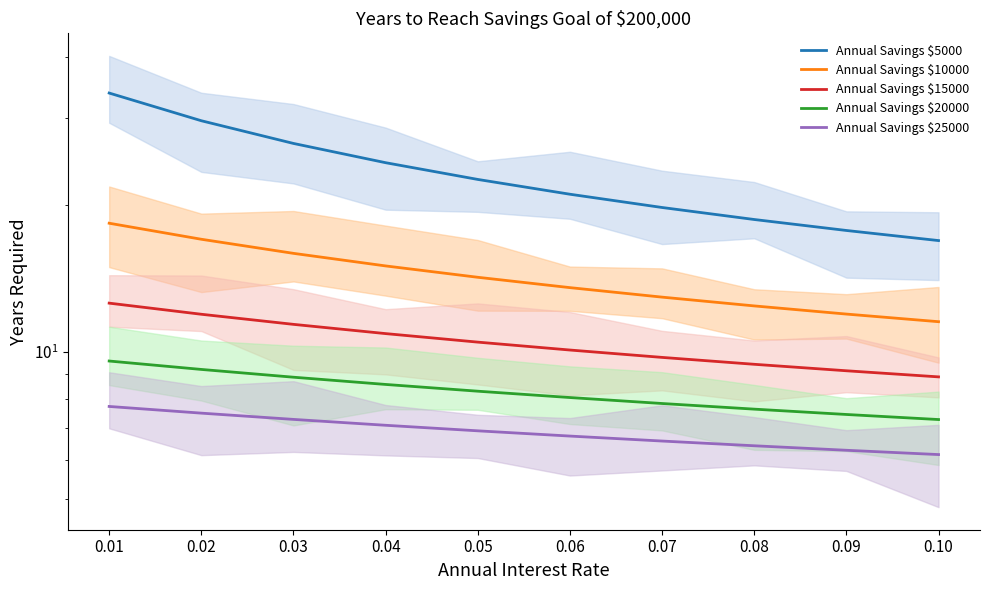

True or false: Annual Savings $5000 and Annual Savings $15000 intersect in this chart.

False